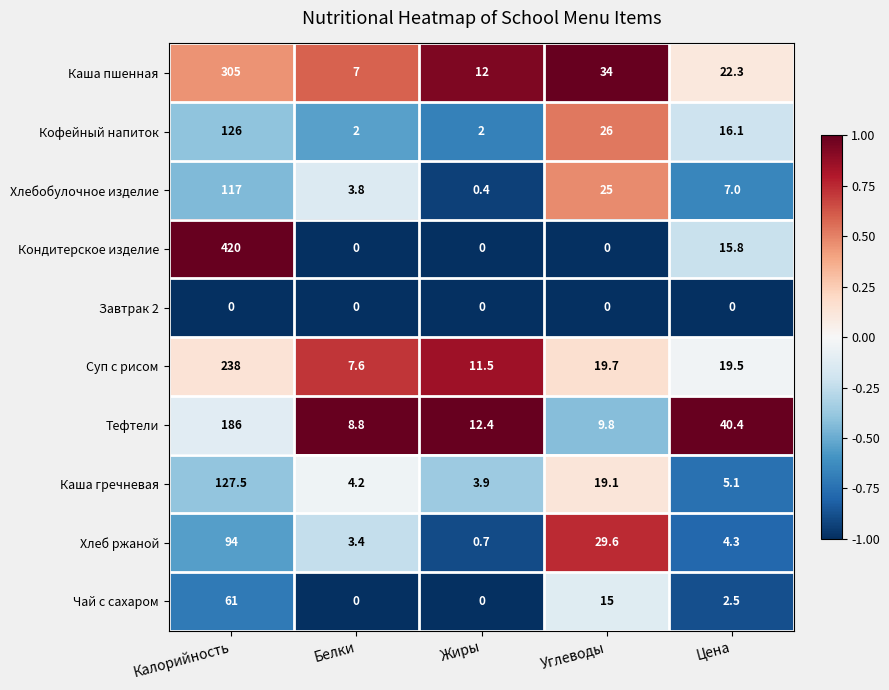

What is the sum of the Каша гречневая values at Жиры and Углеводы?

23.0